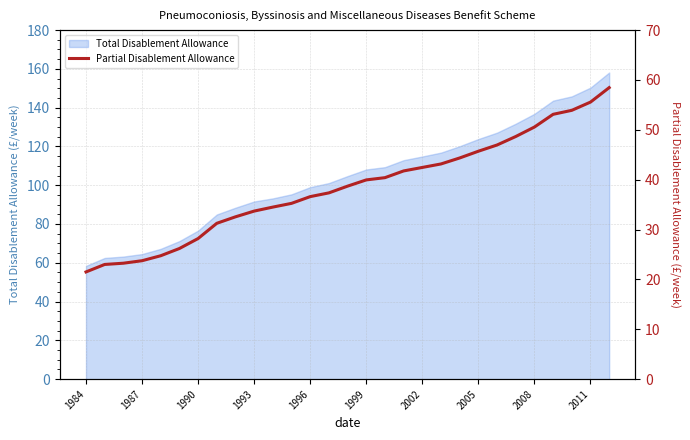

What is the maximum value for Total Disablement Allowance?

158.1